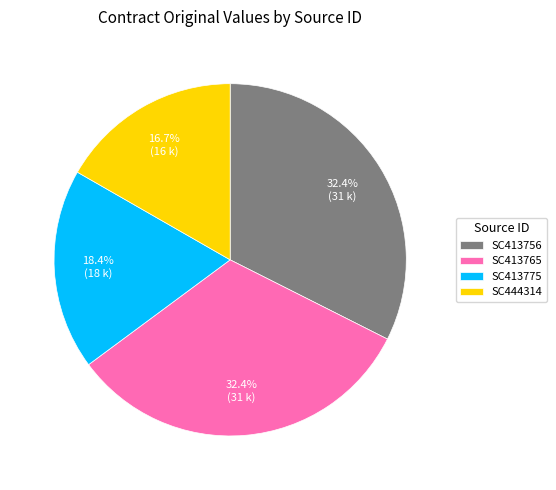

To the nearest percent, what is the combined percentage of SC413775 and SC413756?

51%